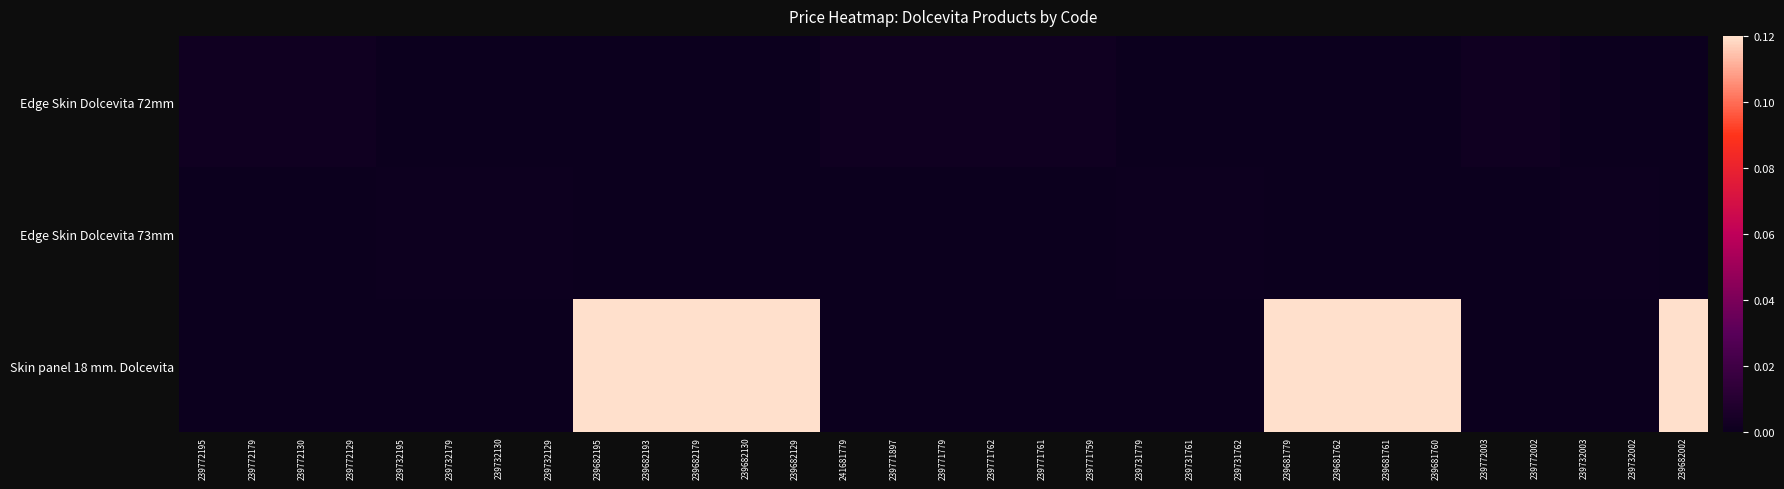

Reading left to right, transcribe all the data shown in this chart.

Edge Skin Dolcevita 72mm: 239772195=0.0	239772179=0.0	239772130=0.0	239772129=0.0	239732195=0.0	239732179=0.0	239732130=0.0	239732129=0.0	239682195=0.0	239682193=0.0	239682179=0.0	239682130=0.0	239682129=0.0	241681779=0.0	239771897=0.0	239771779=0.0	239771762=0.0	239771761=0.0	239771759=0.0	239731779=0.0	239731761=0.0	239731762=0.0	239681779=0.0	239681762=0.0	239681761=0.0	239681760=0.0	239772003=0.0	239772002=0.0	239732003=0.0	239732002=0.0	239682002=0.0
Edge Skin Dolcevita 73mm: 239772195=0.0	239772179=0.0	239772130=0.0	239772129=0.0	239732195=0.0	239732179=0.0	239732130=0.0	239732129=0.0	239682195=0.0	239682193=0.0	239682179=0.0	239682130=0.0	239682129=0.0	241681779=0.0	239771897=0.0	239771779=0.0	239771762=0.0	239771761=0.0	239771759=0.0	239731779=0.0	239731761=0.0	239731762=0.0	239681779=0.0	239681762=0.0	239681761=0.0	239681760=0.0	239772003=0.0	239772002=0.0	239732003=0.0	239732002=0.0	239682002=0.0
Skin panel 18 mm. Dolcevita: 239772195=0.0	239772179=0.0	239772130=0.0	239772129=0.0	239732195=0.0	239732179=0.0	239732130=0.0	239732129=0.0	239682195=0.1	239682193=0.1	239682179=0.1	239682130=0.1	239682129=0.1	241681779=0.0	239771897=0.0	239771779=0.0	239771762=0.0	239771761=0.0	239771759=0.0	239731779=0.0	239731761=0.0	239731762=0.0	239681779=0.1	239681762=0.1	239681761=0.1	239681760=0.1	239772003=0.0	239772002=0.0	239732003=0.0	239732002=0.0	239682002=0.1